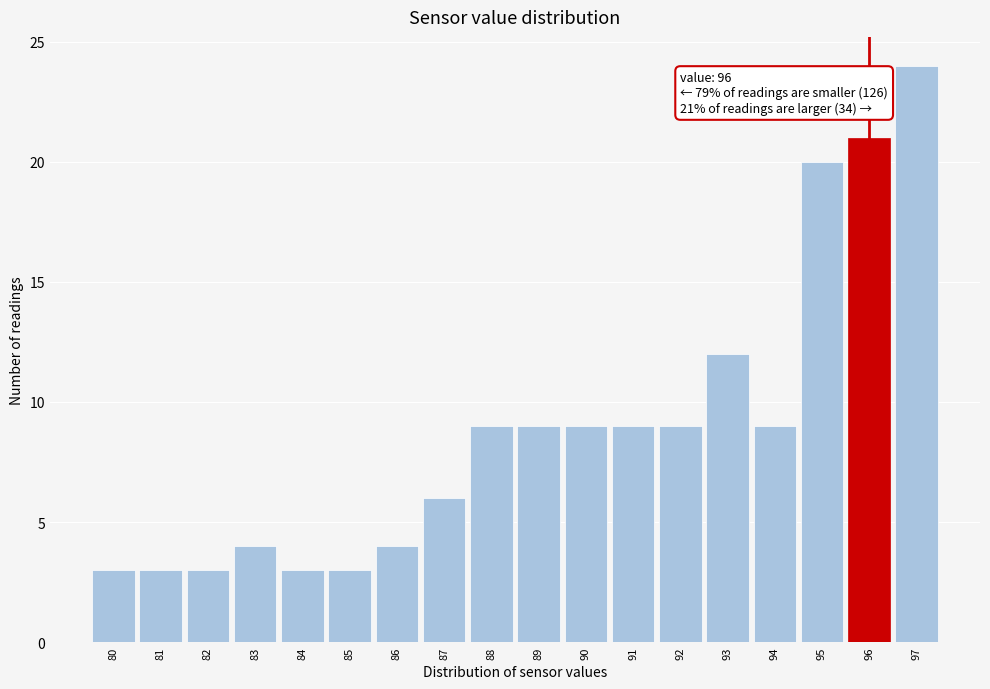

Which range on the x-axis has the tallest bar?

96.5 to 97.5